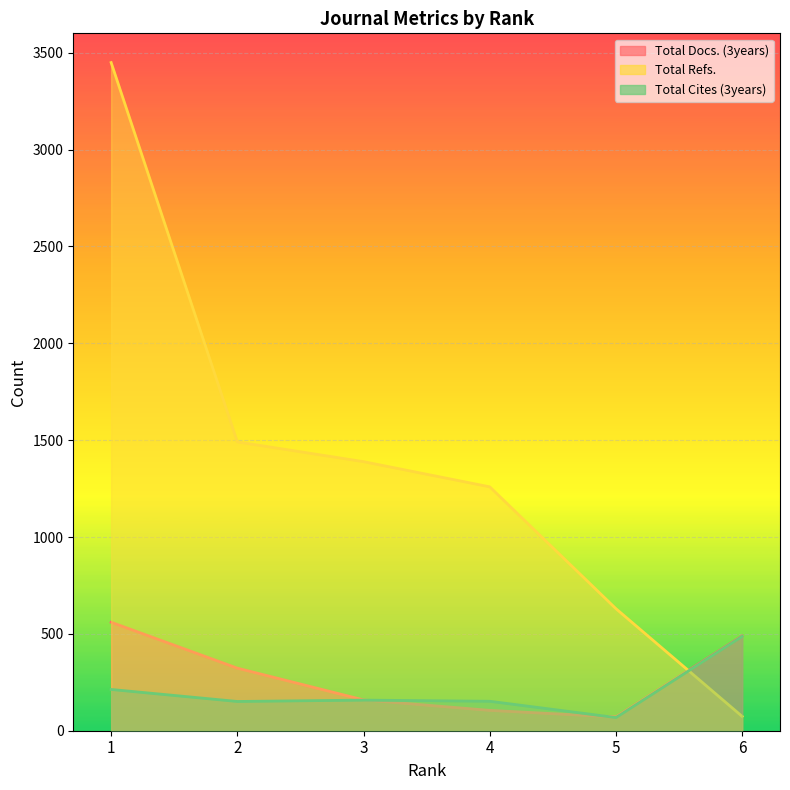

Which category has the highest value across all series?

1